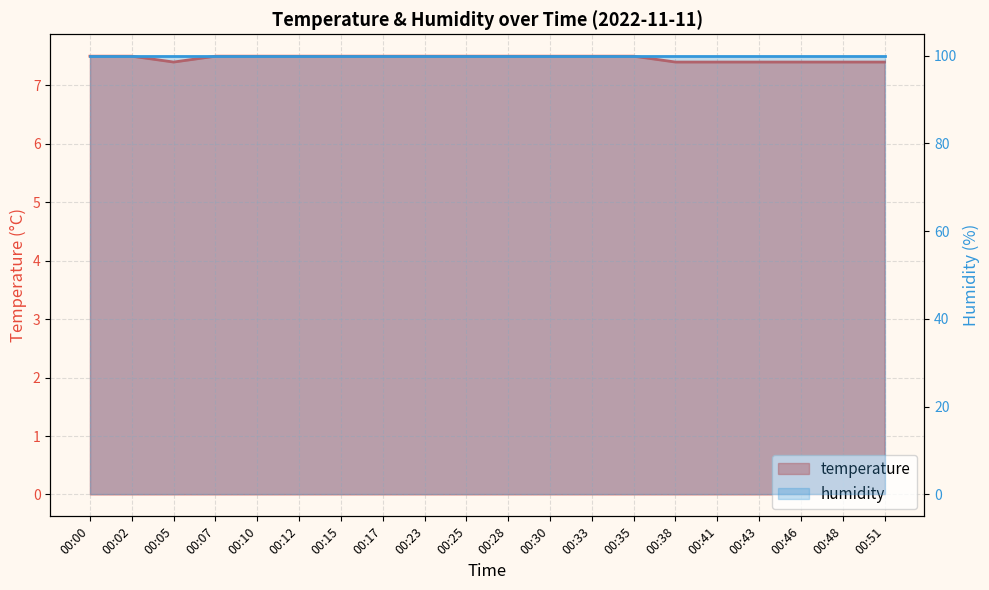

How many series are shown in this chart?

2